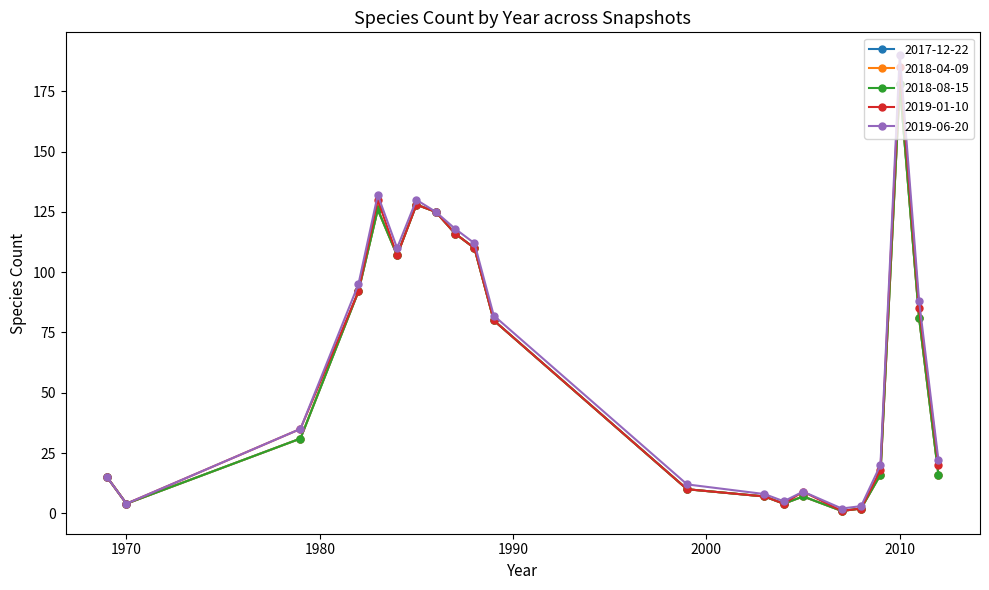

Is this an area chart (filled region under the line)?

No